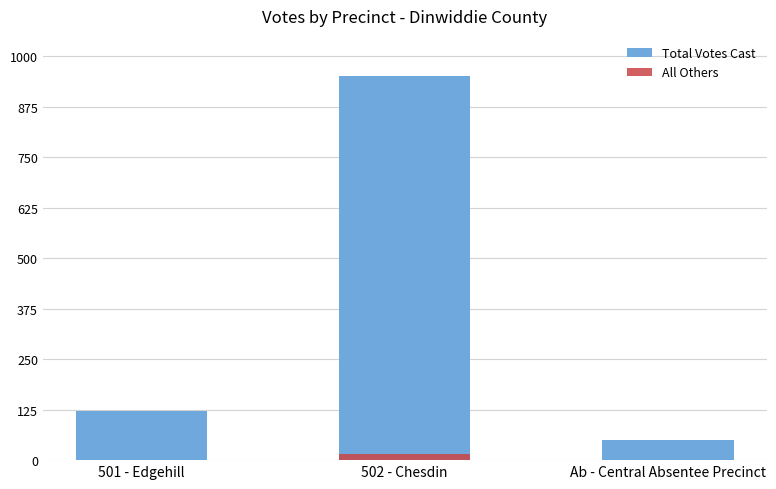

The value of Total Votes Cast at 501 - Edgehill is 121. True or false?

True